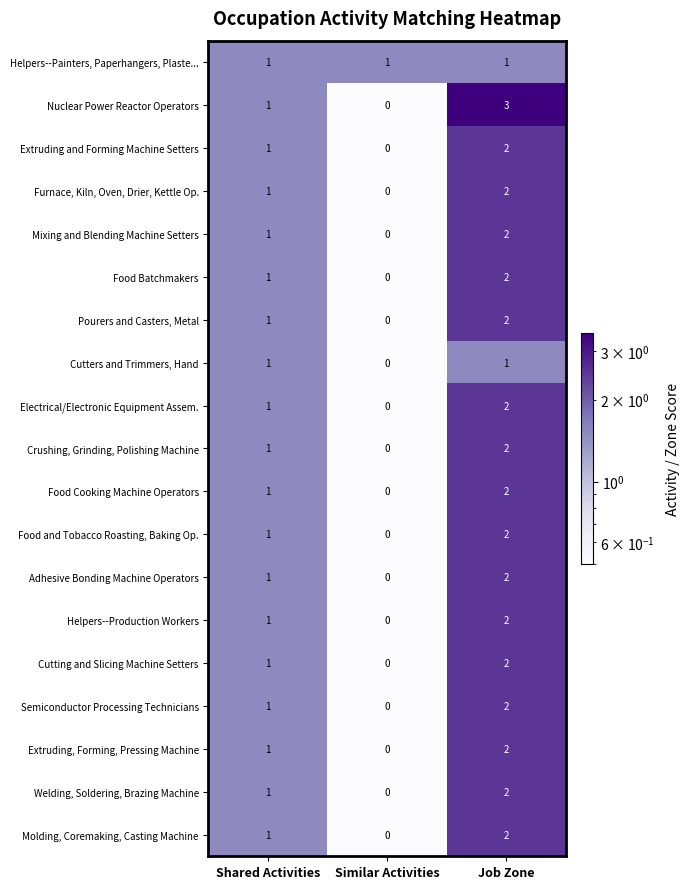

How many distinct data groups are displayed?

19